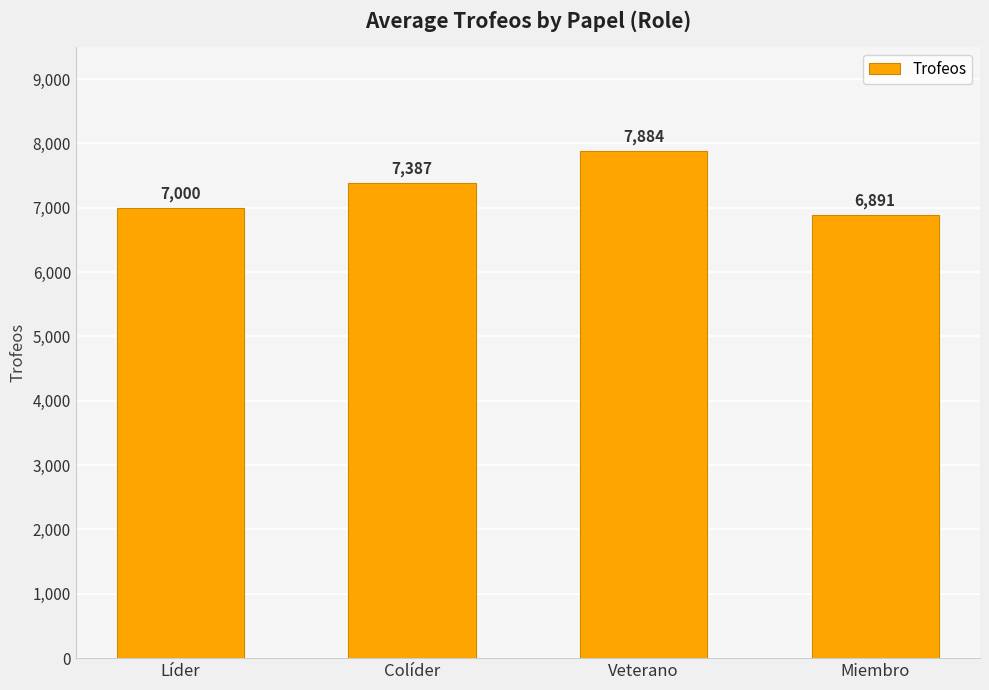

At which category does the chart reach its peak across all series?

Veterano